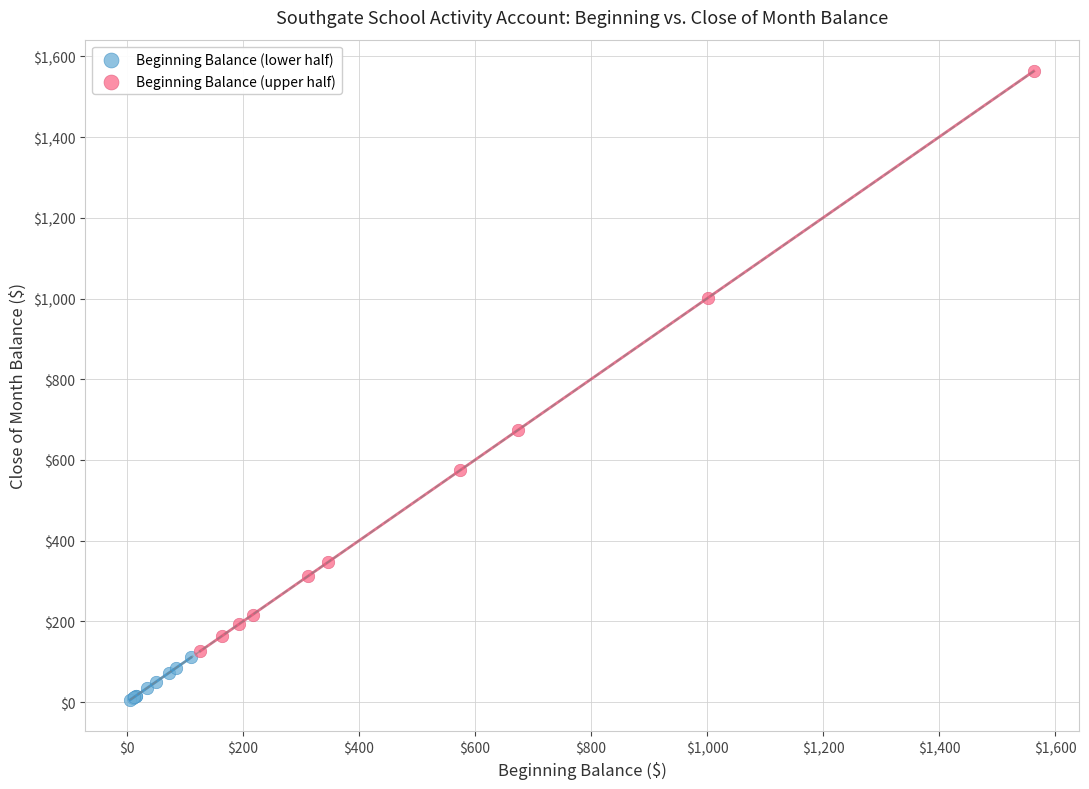

Which series reaches the maximum Y coordinate?

Beginning Balance (upper half)